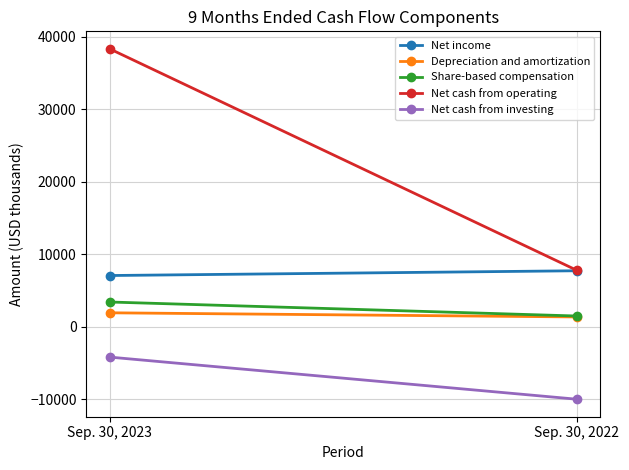

At which category is the sum across all series the highest?

Sep. 30, 2023